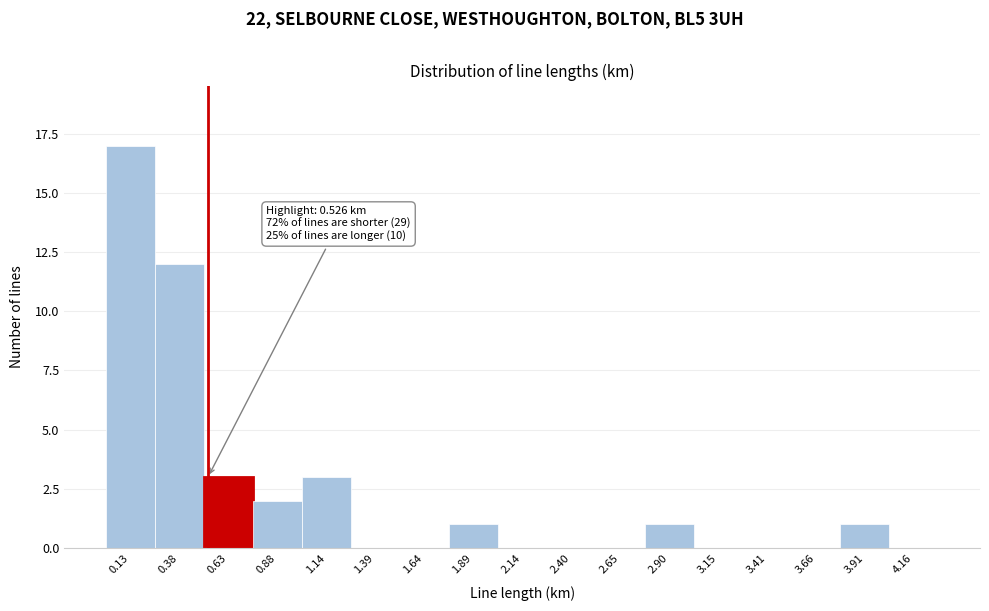

Which range on the x-axis has the tallest bar?

0.00 to 0.25